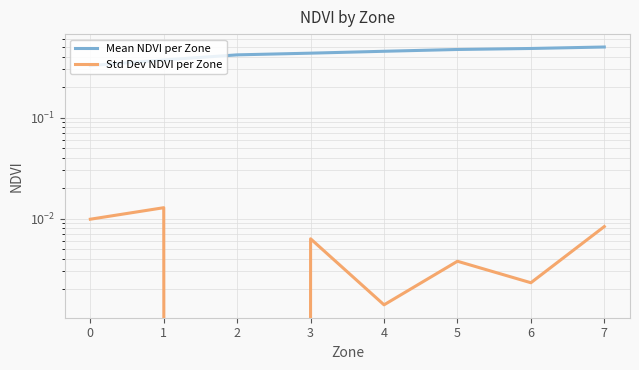

Which series has the largest range (max minus min)?

Mean NDVI per Zone